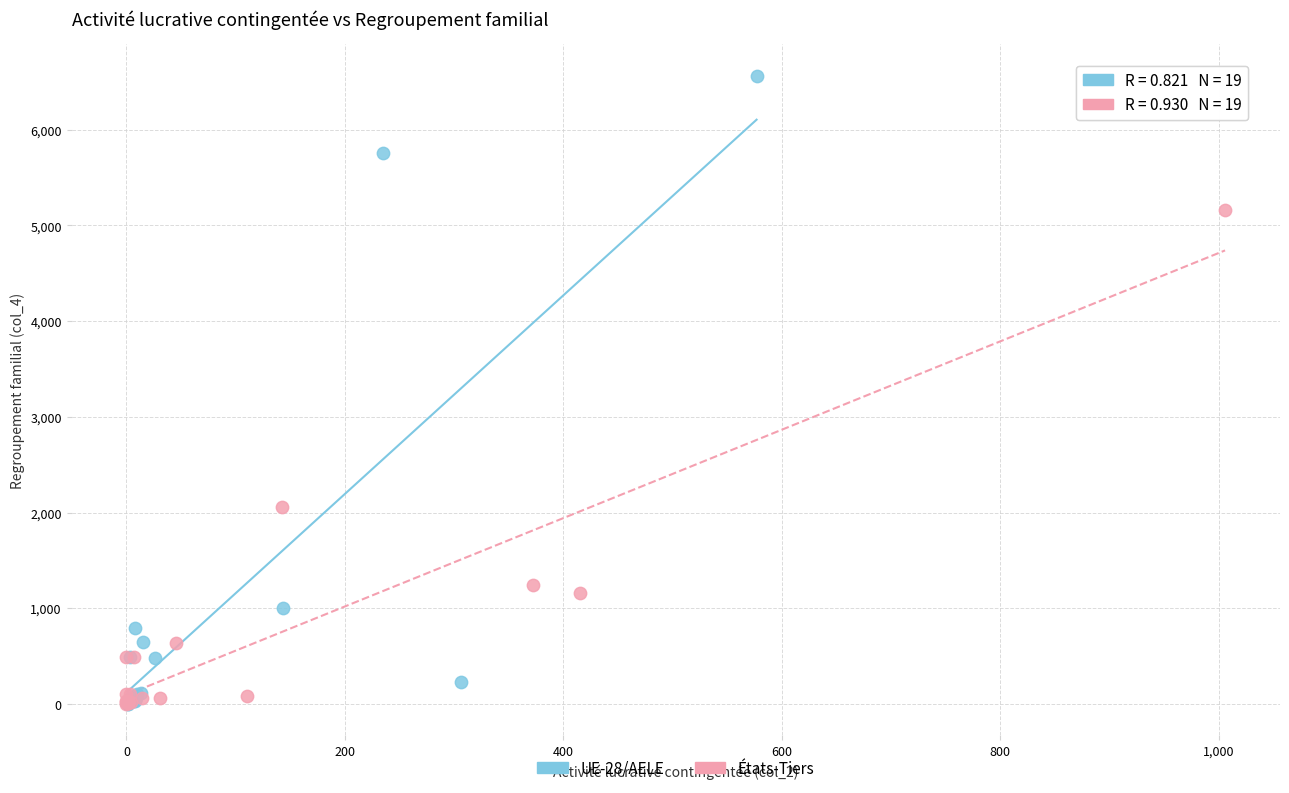

What are all the series names shown in the legend?

UE-28/AELE, États-Tiers